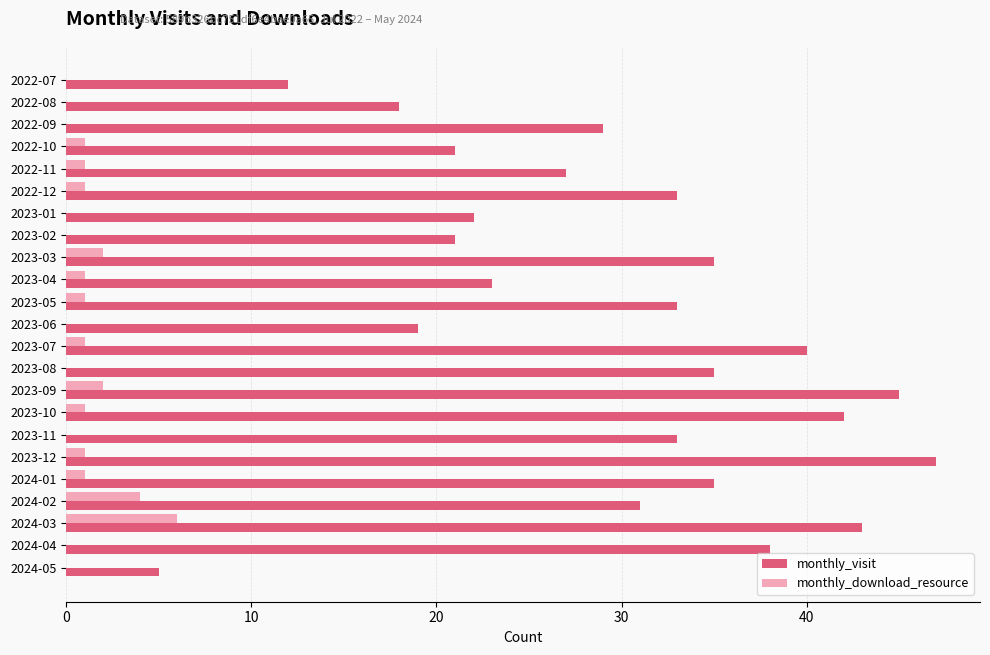

What is the sum of the monthly_visit values at 2023-02 and 2022-07?

33